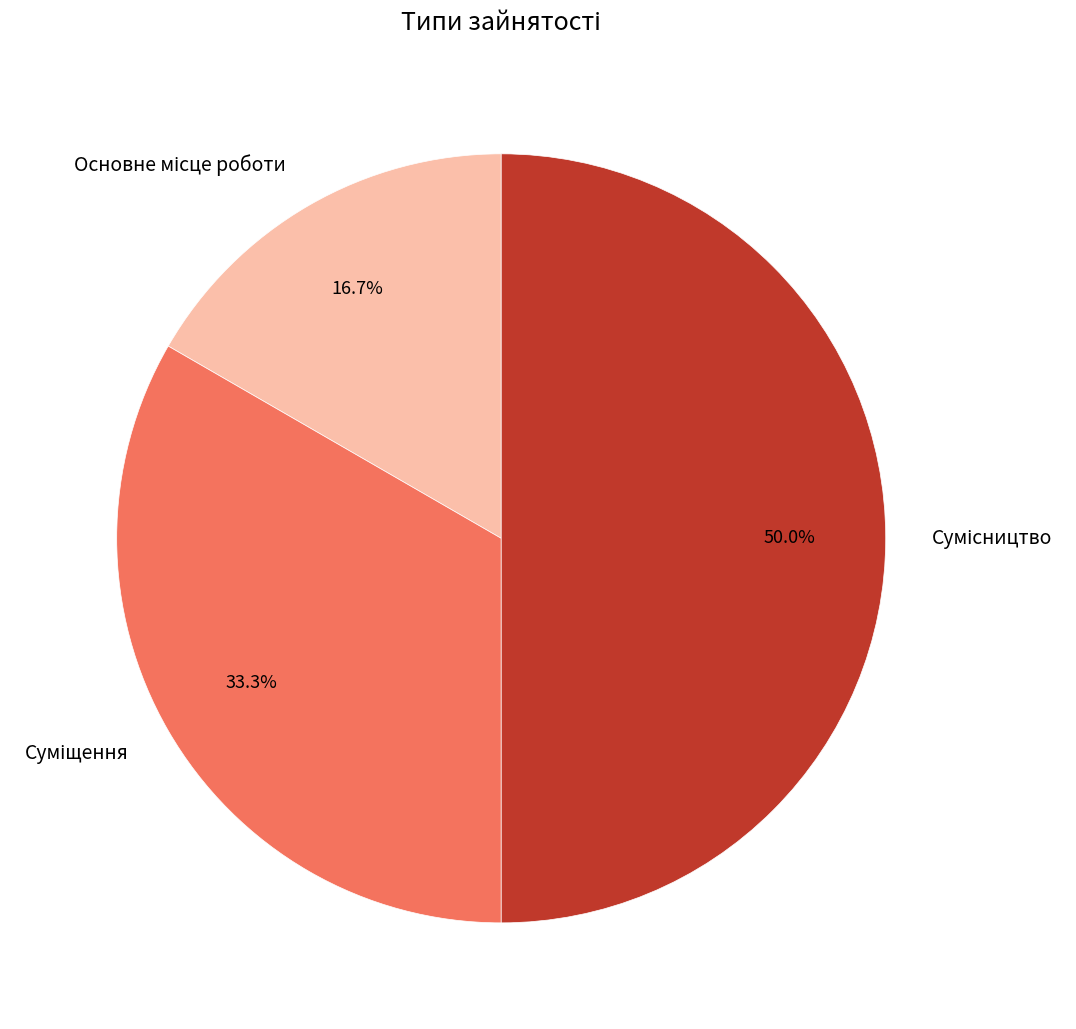

Is there a majority slice in this chart?

No